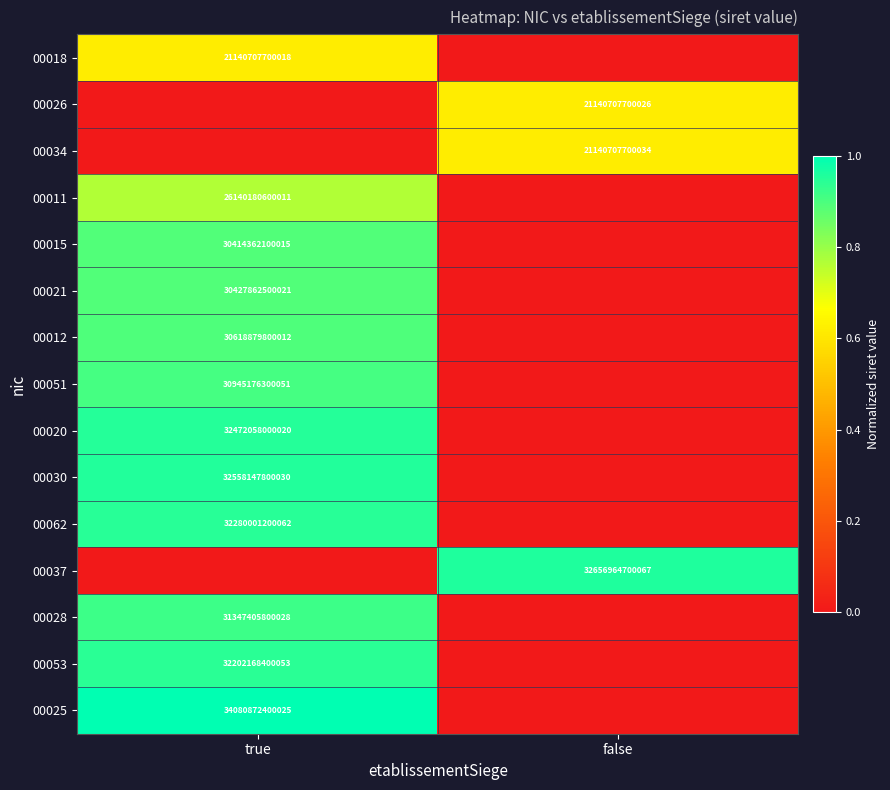

Is it true that 00020 equals 51679959289372 at true?

False